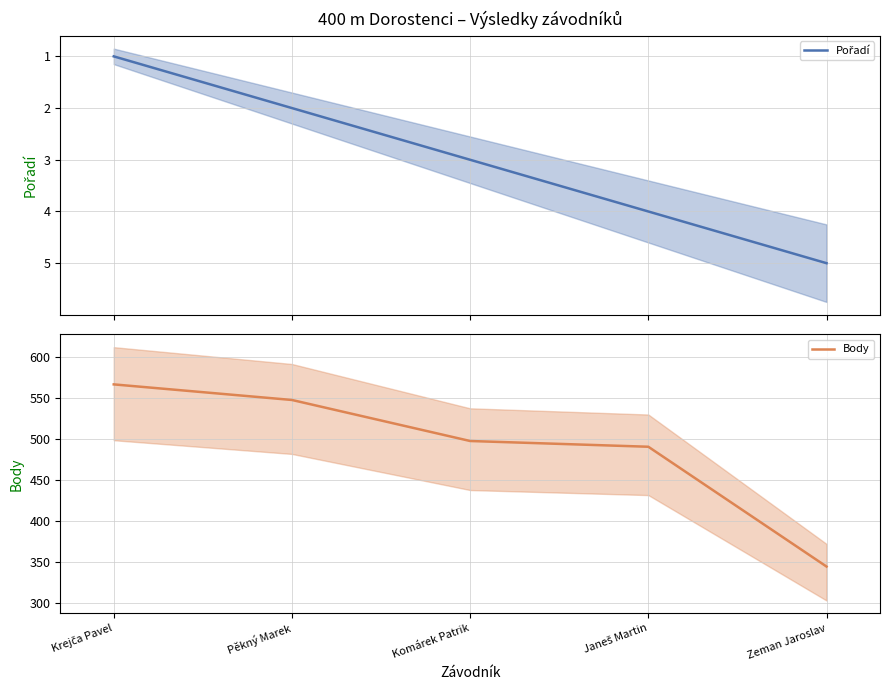

What position from the right is Pěkný Marek?

4